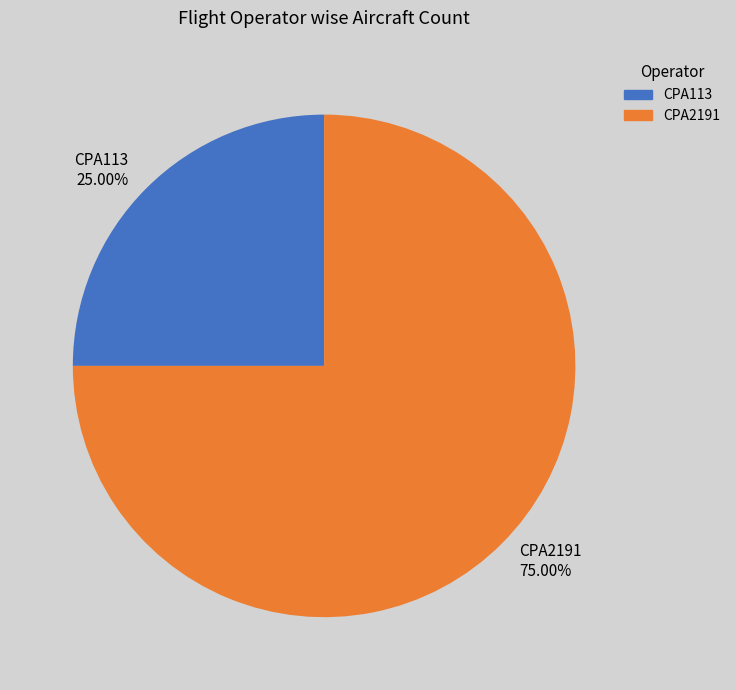

Rank the categories by value from lowest to highest.

CPA113, CPA2191